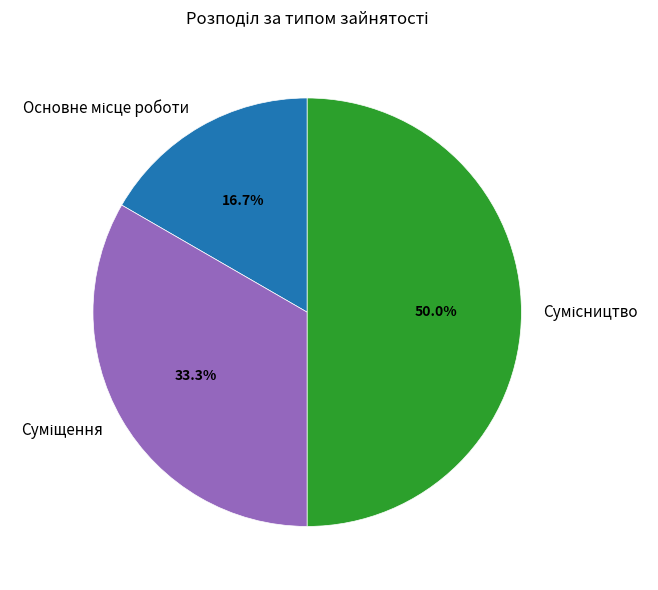

Count the number of slices in the pie.

3